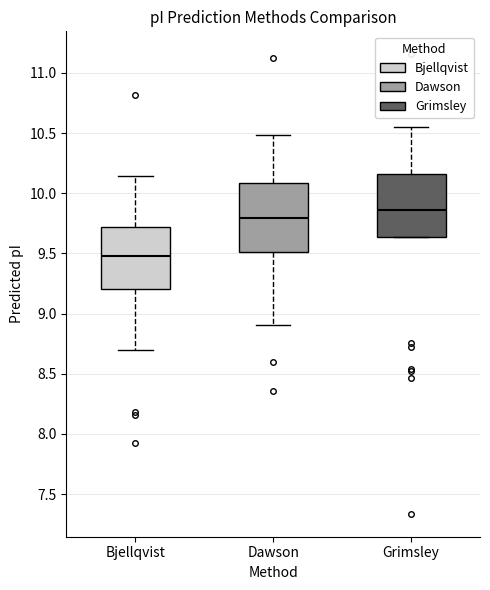

Which box has the highest median line?

Grimsley